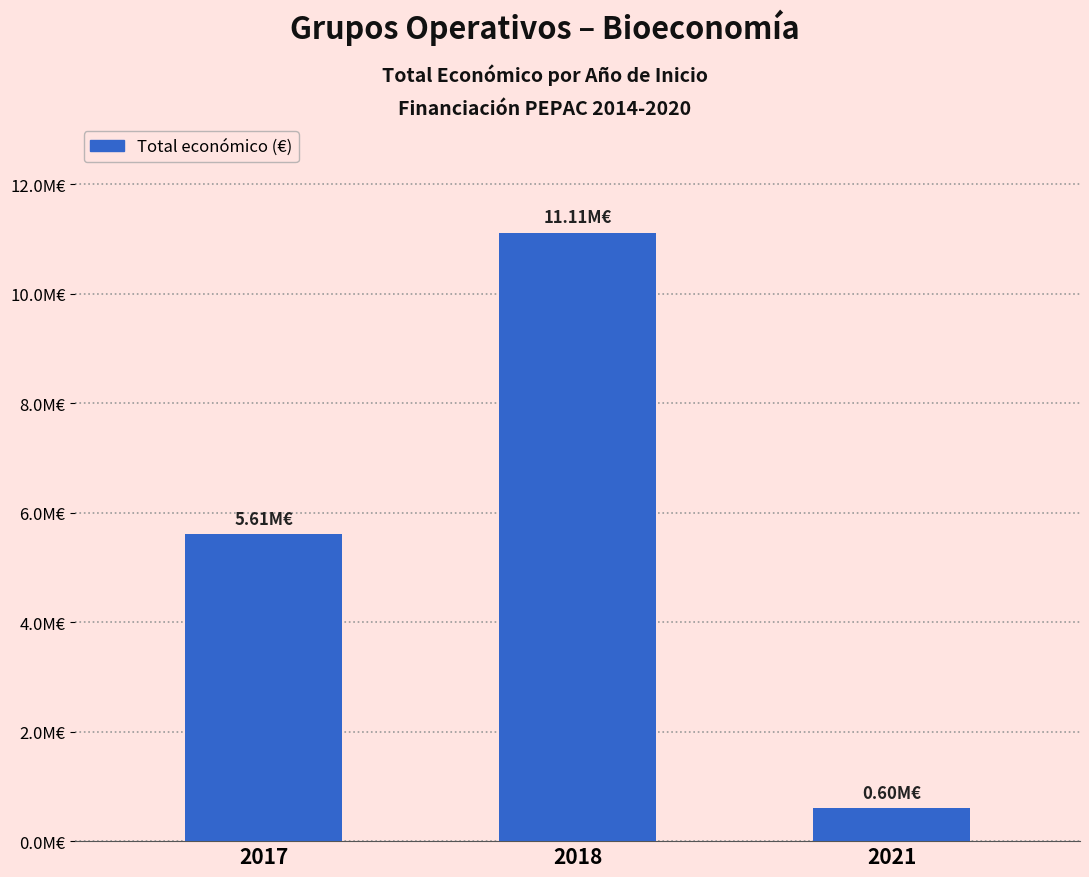

List the labels in order of value, smallest first.

2021, 2017, 2018